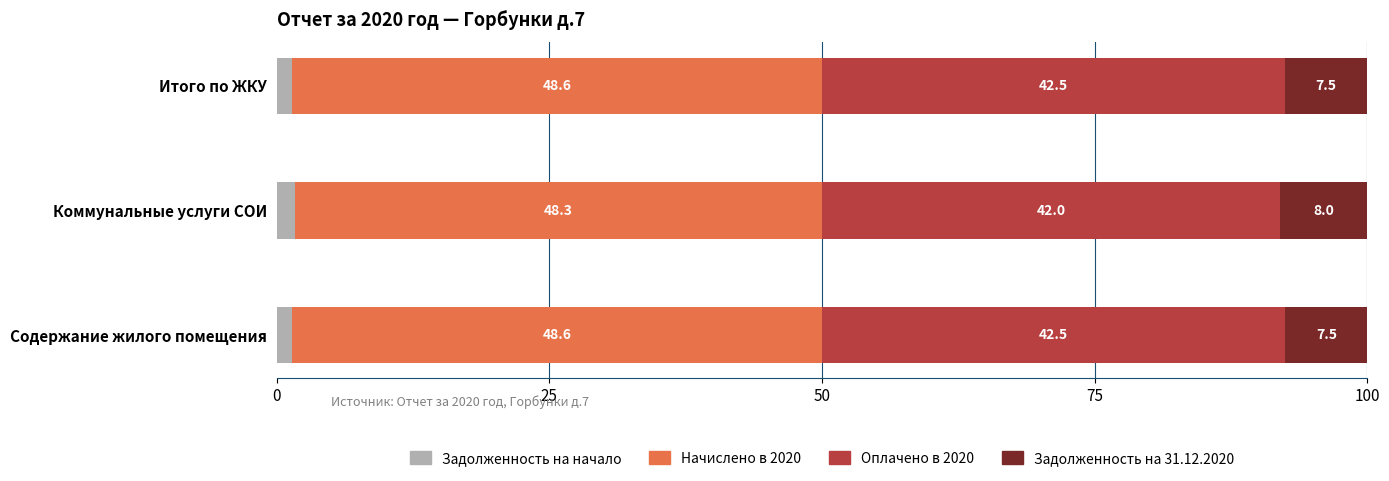

Which category has the highest value in the Задолженность на начало series?

Коммунальные услуги СОИ